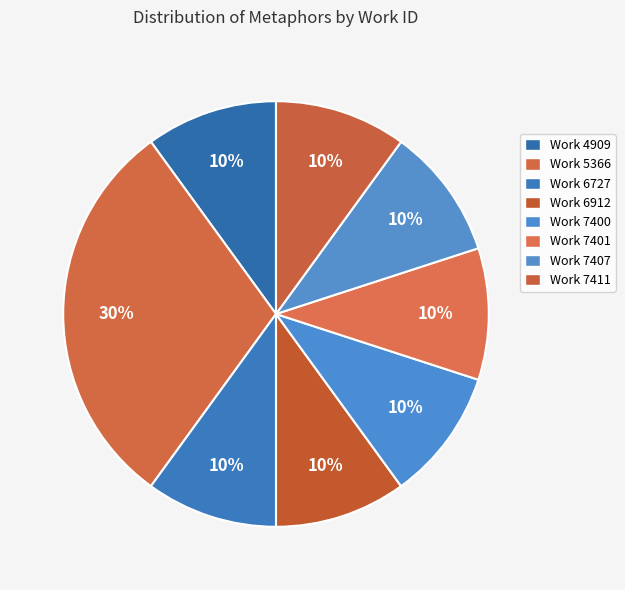

How many slices are in this pie chart?

8